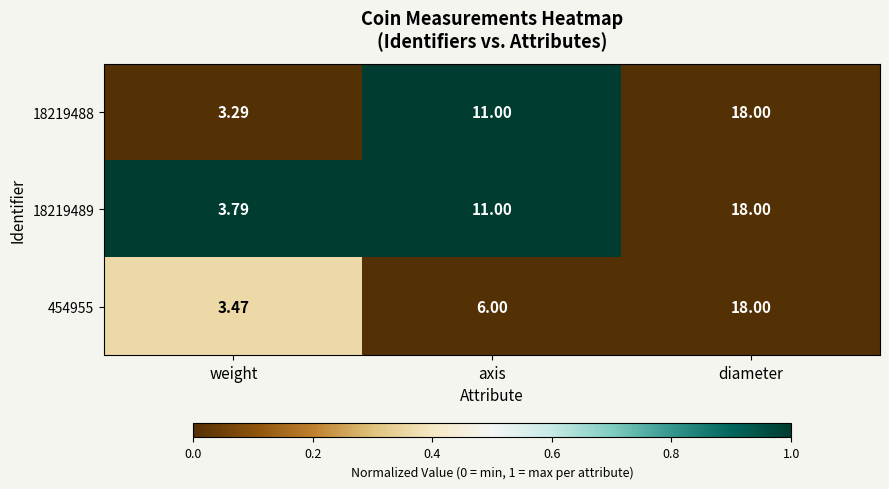

What is the spread (max minus min) of values at axis?

5.0